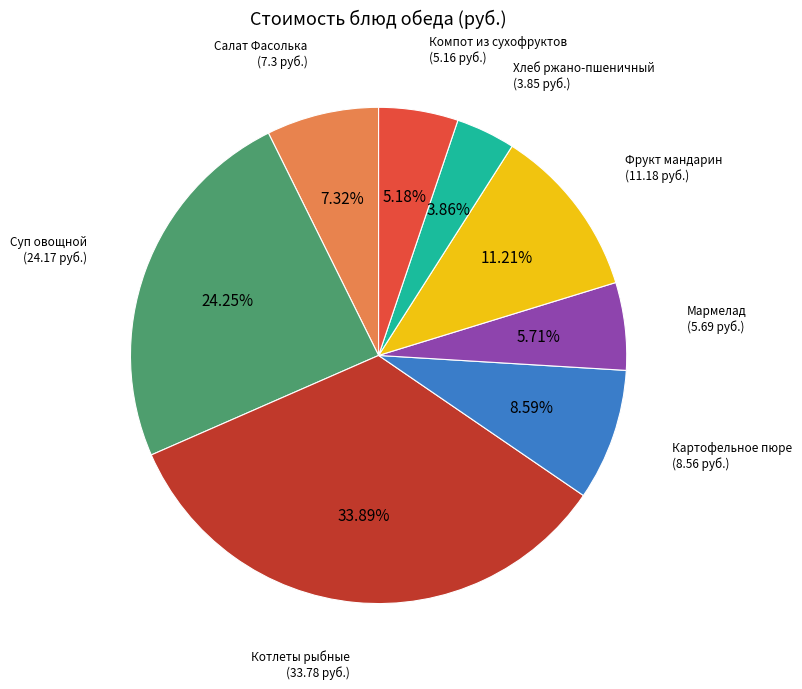

True or false: Компот из сухофруктов accounts for 5% of the total.

True